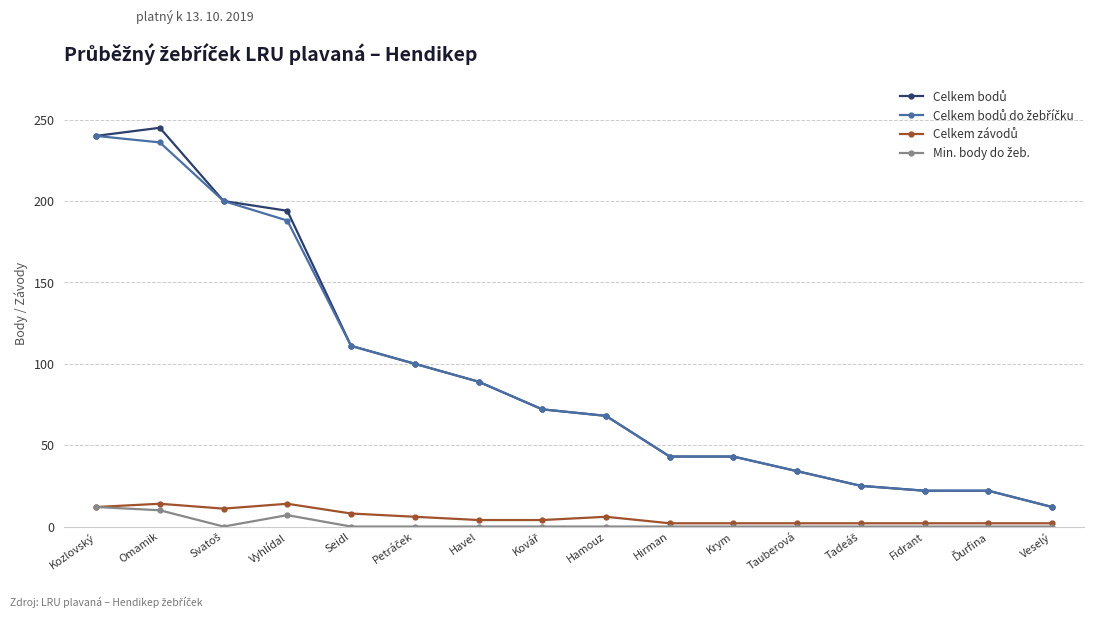

At how many categories does at least one series exceed 172?

4